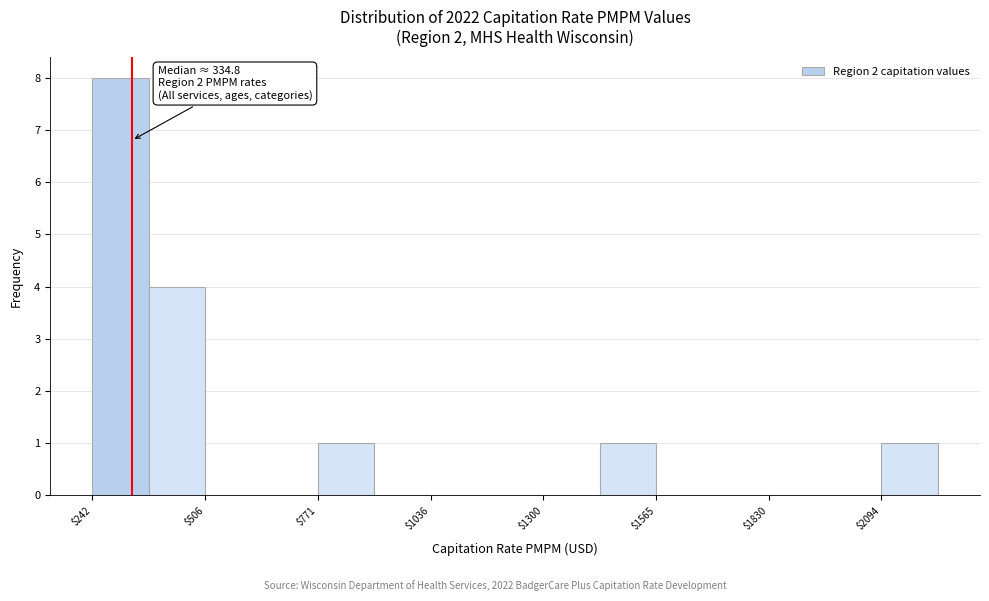

Read against the x-axis, roughly where is the centre of the tallest bar?

300